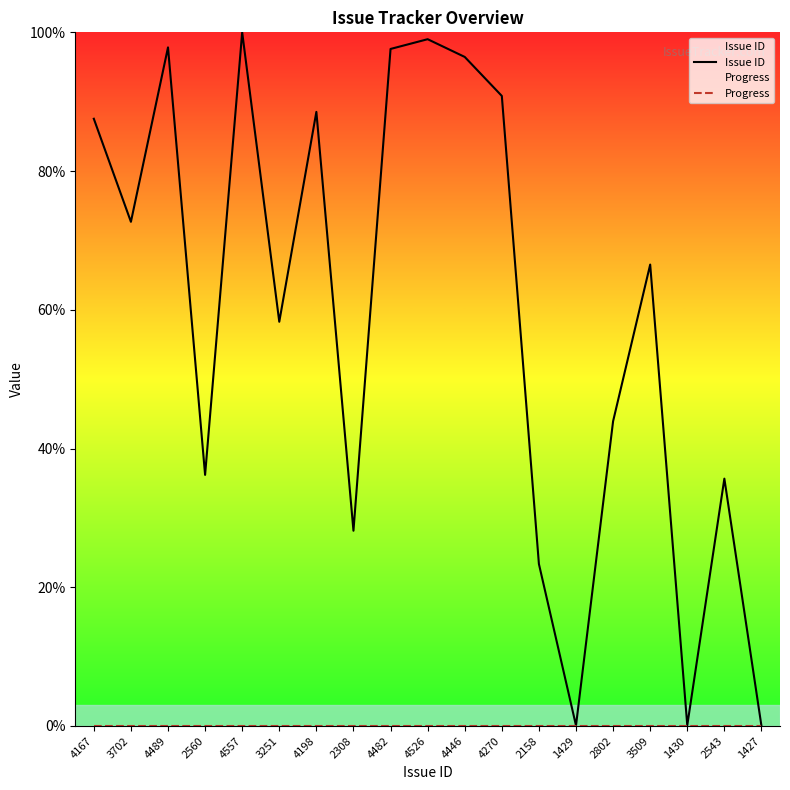

What value does the Issue ID series have at 4489?

97.8